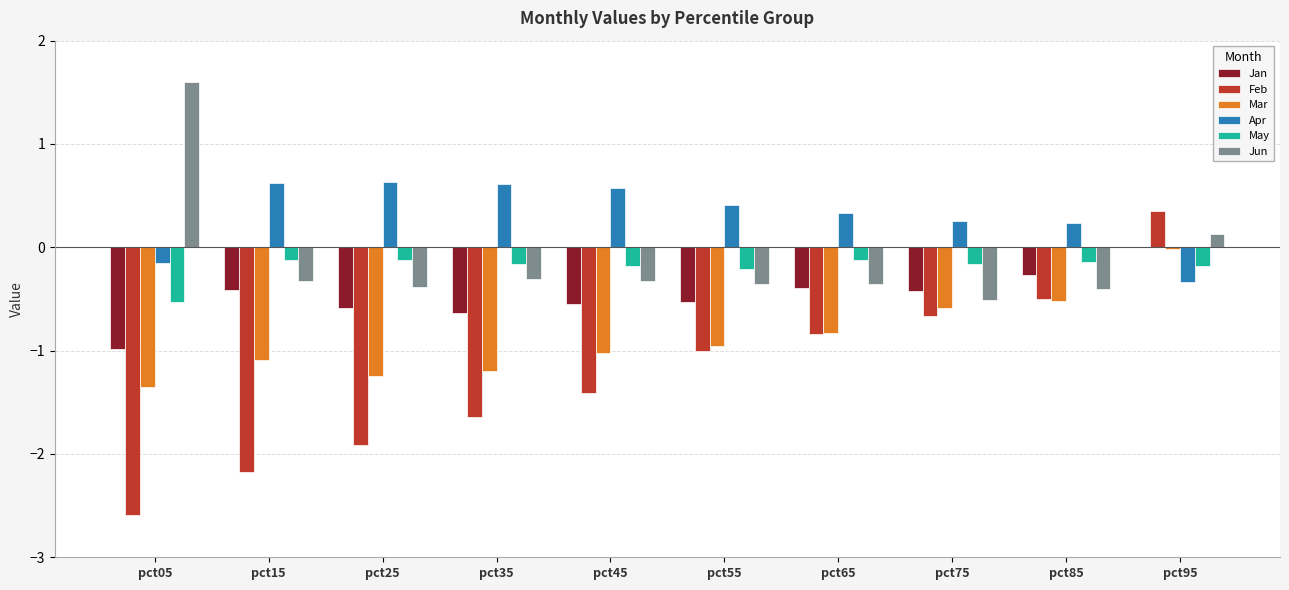

What is the greatest value displayed?

1.6